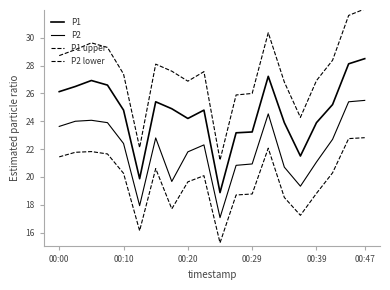

What is the greatest value displayed?

32.1